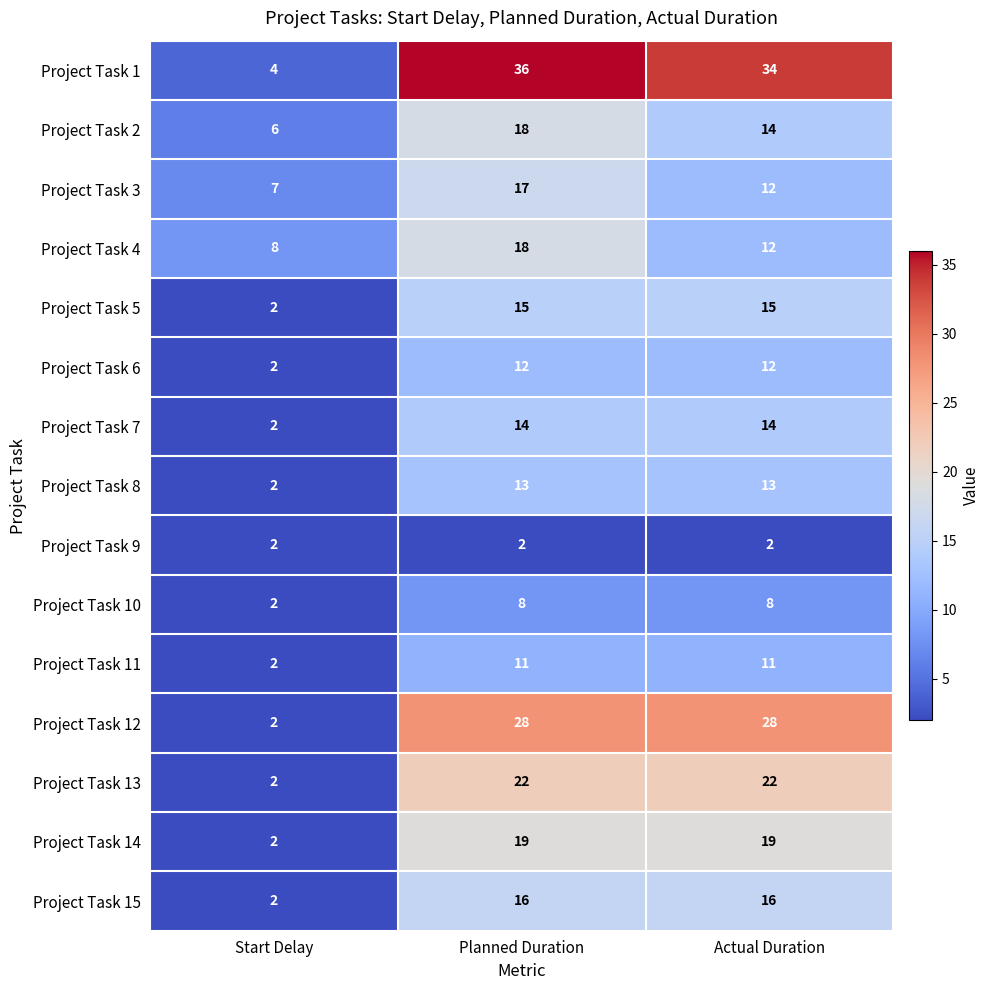

What is the sum of the Project Task 8 values at Start Delay and Actual Duration?

15